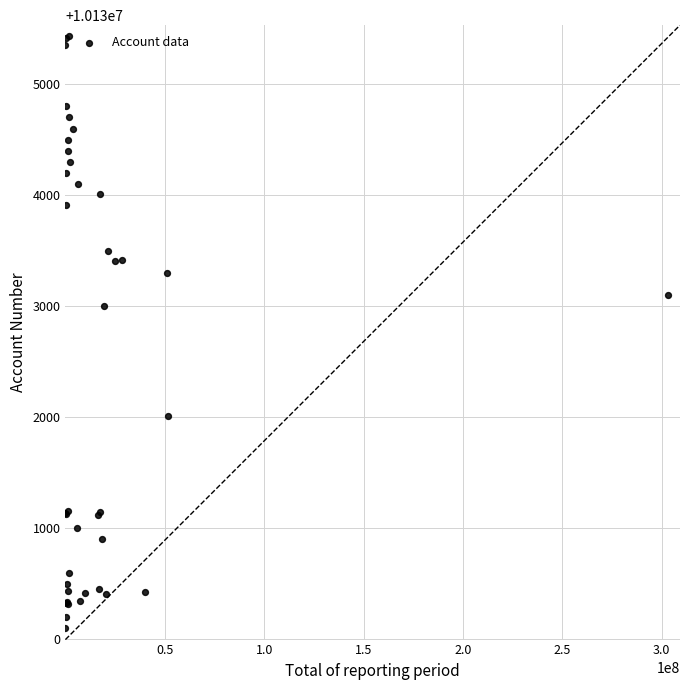

What Y value in the scatter plot is closest to 10132765?

10133000